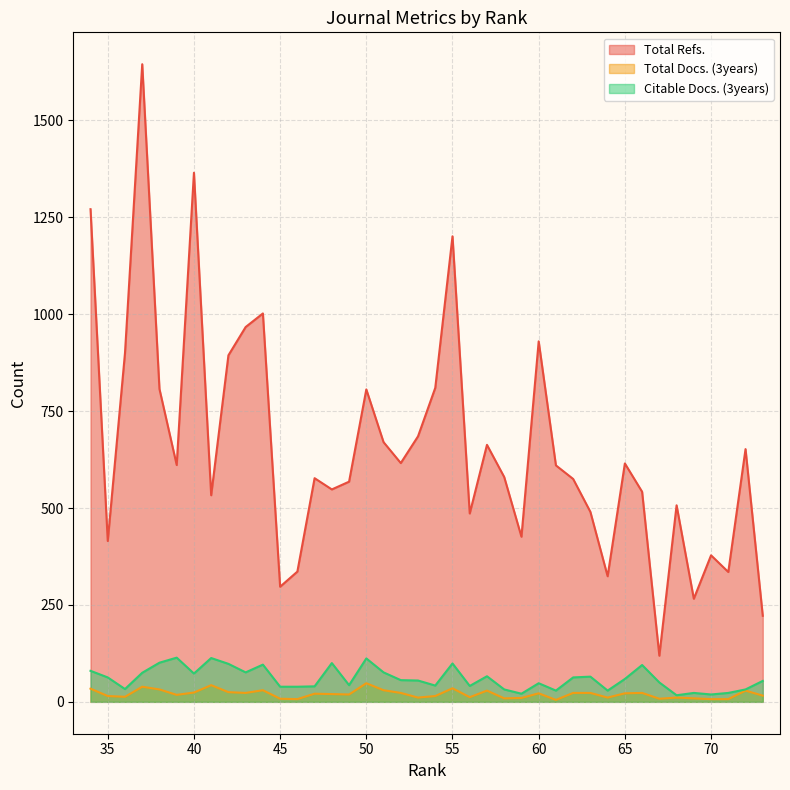

Is it true that Total Refs. equals 324 at 64?

True